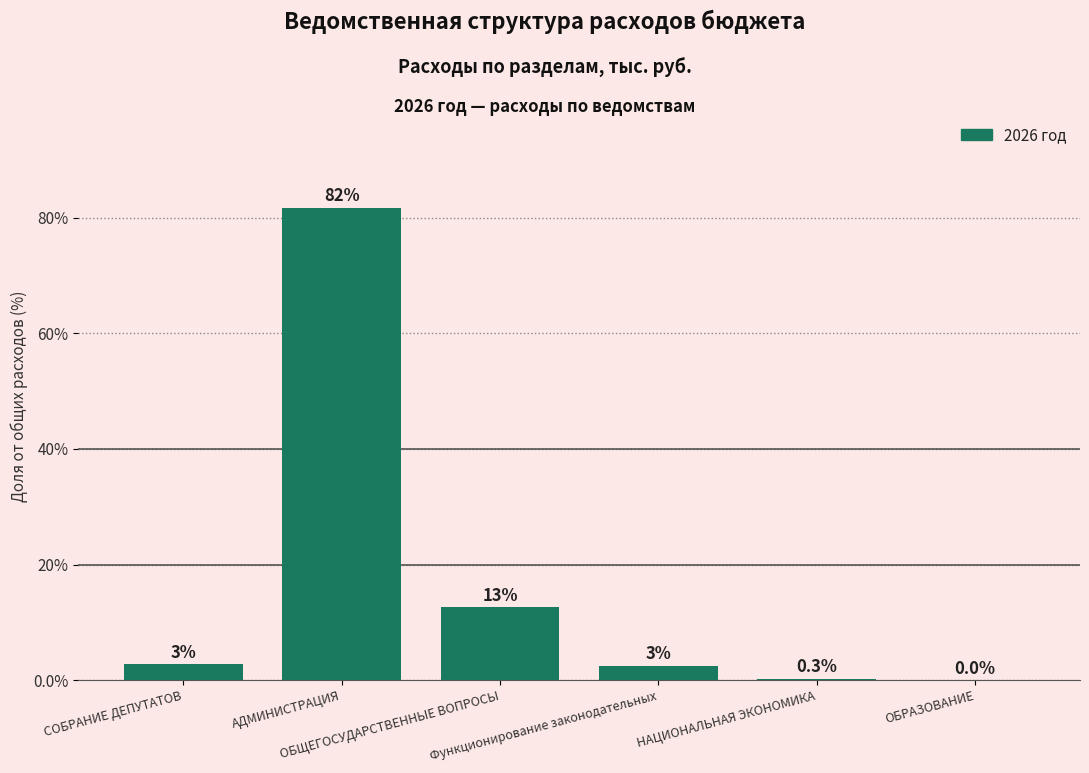

What is the greatest value displayed?

81.8